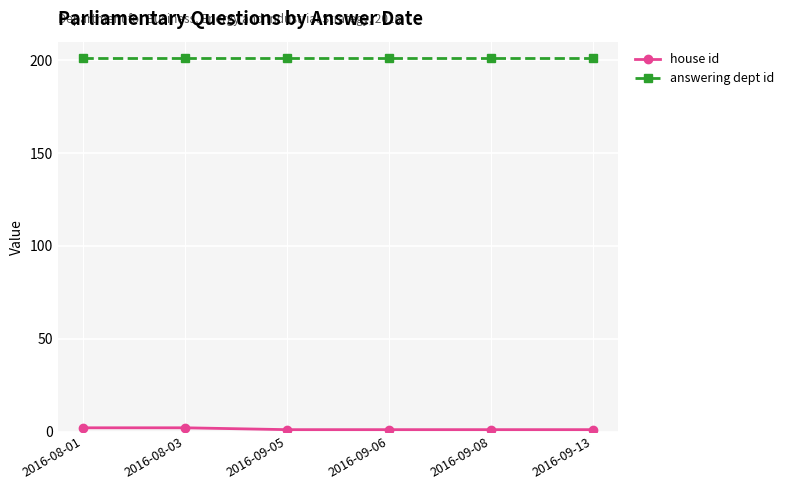

The value of answering dept id at 2016-08-01 is 201. True or false?

True